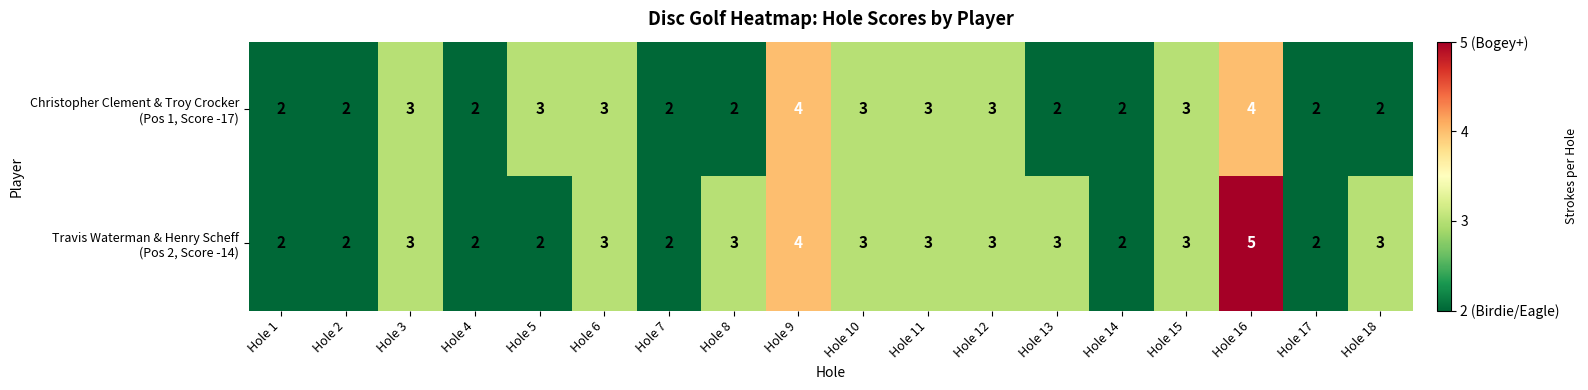

What is the maximum value shown in the chart?

5